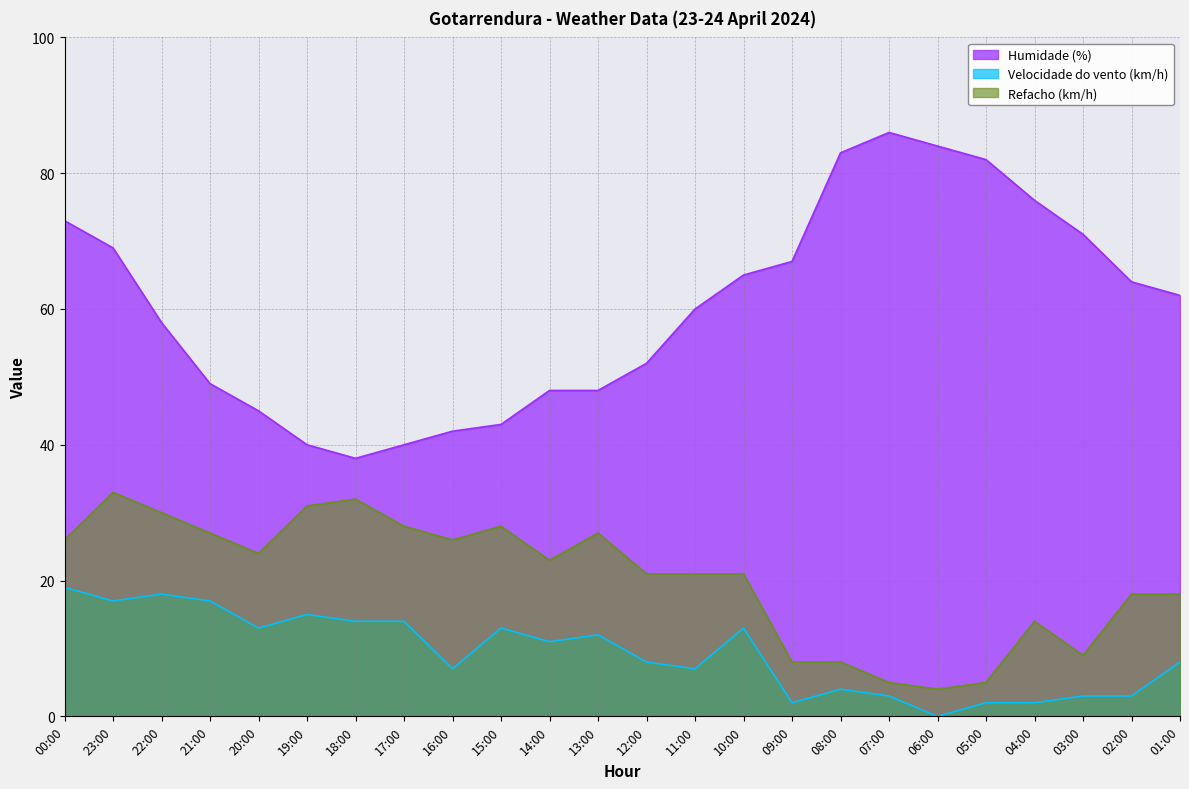

Does the chart have visible grid lines?

Yes